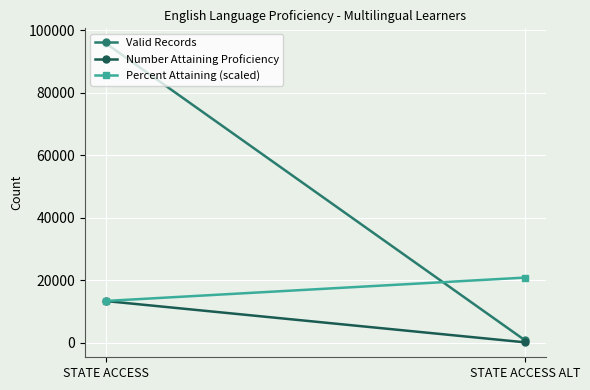

What is the difference between the maximum and minimum values in the Percent Attaining (scaled) series?

7470.2